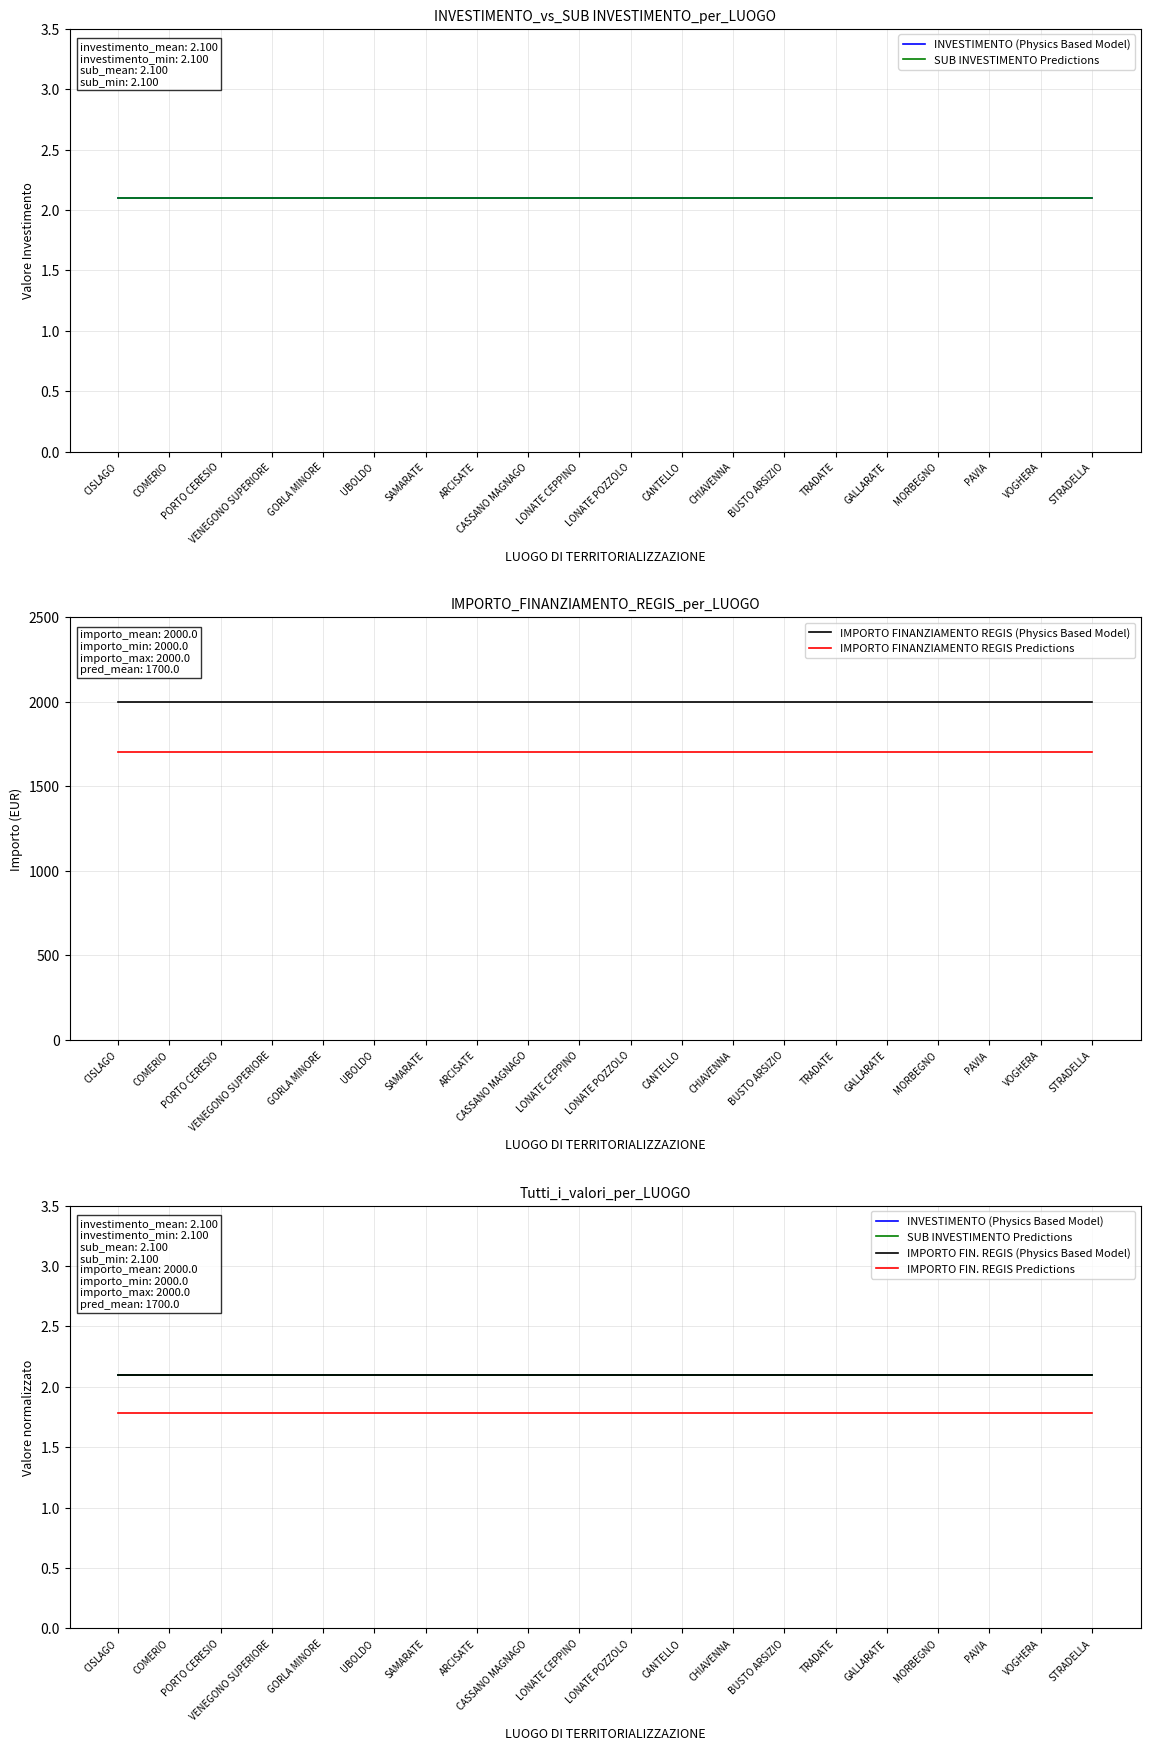

The IMPORTO FINANZIAMENTO REGIS Predictions series shows 1700.0 at VENEGONO SUPERIORE. True or false?

True